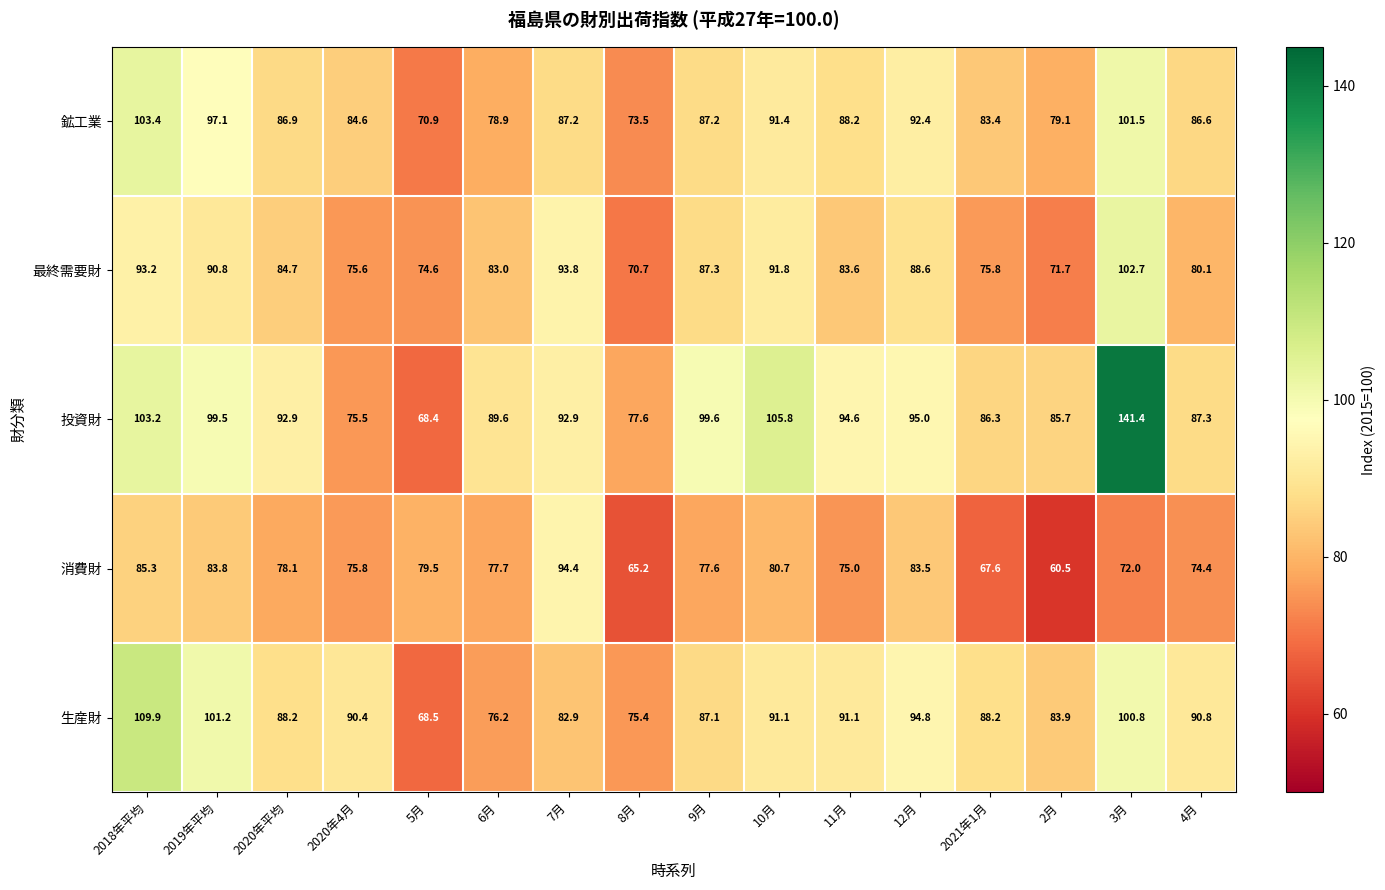

What is the maximum value for 最終需要財?

102.7